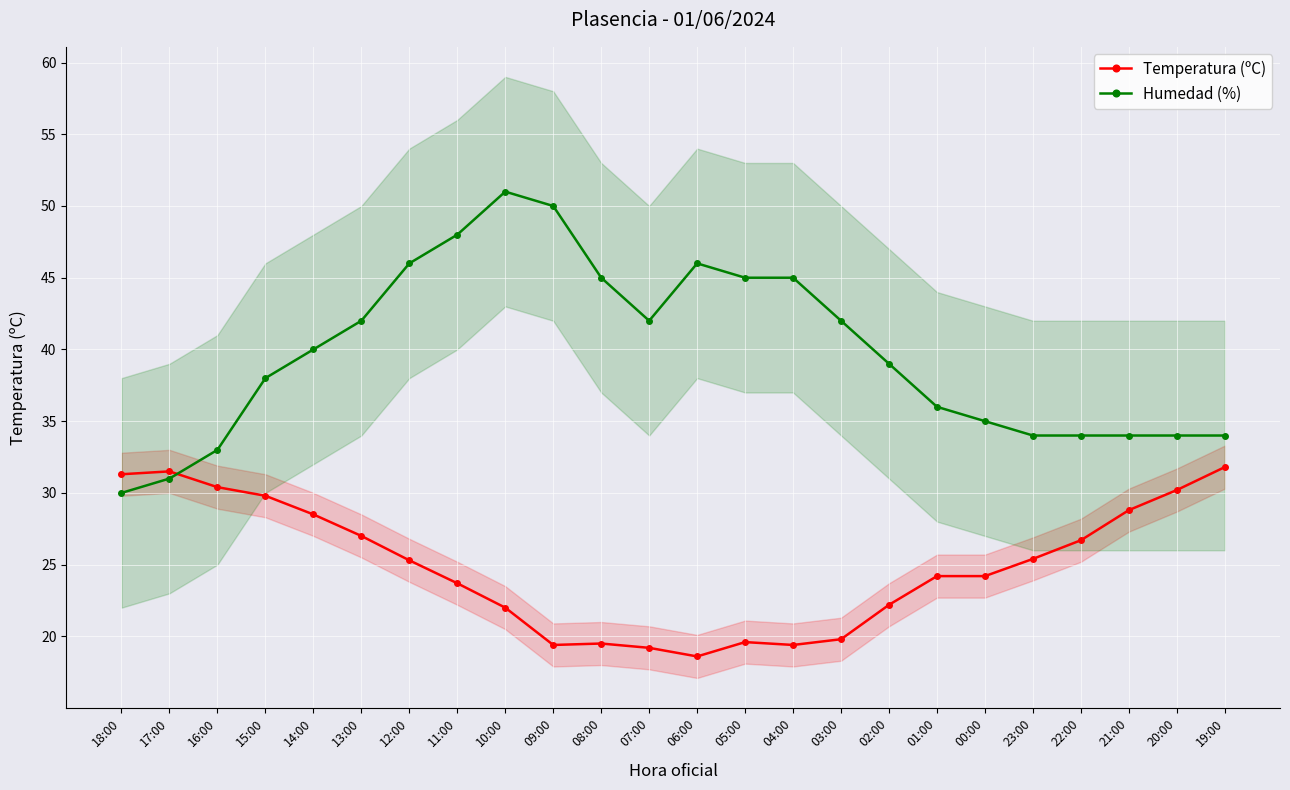

Between 12:00 and 03:00, which series saw the biggest shift?

Temperatura (ºC)